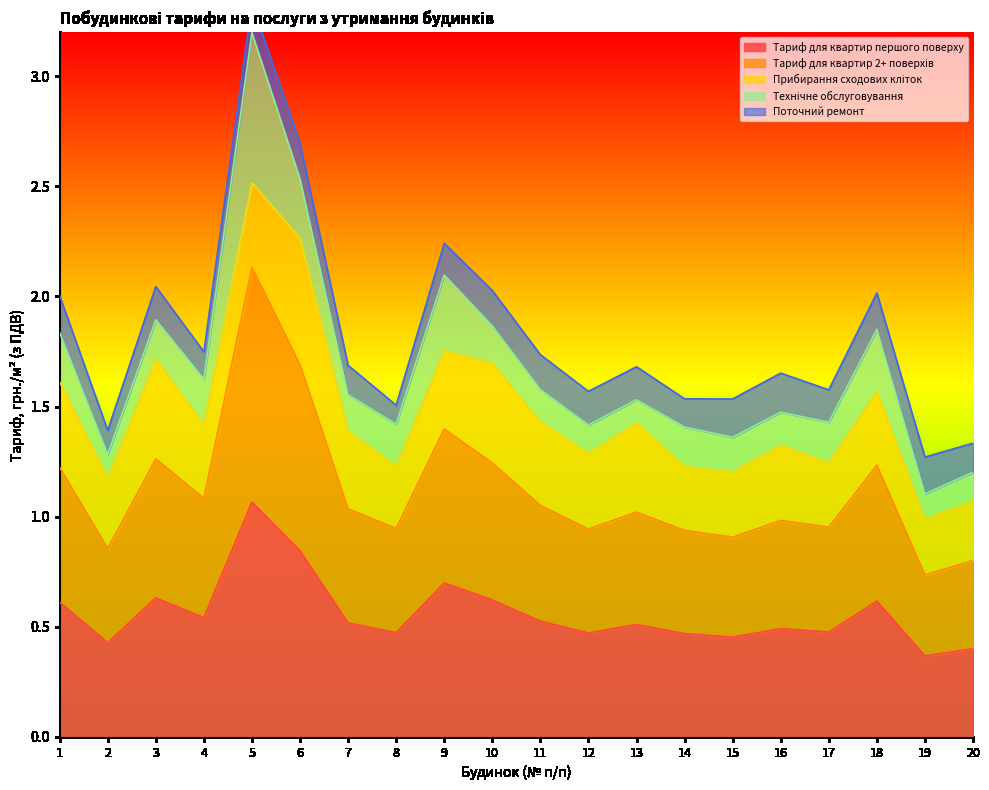

How many data points does each series have?

20